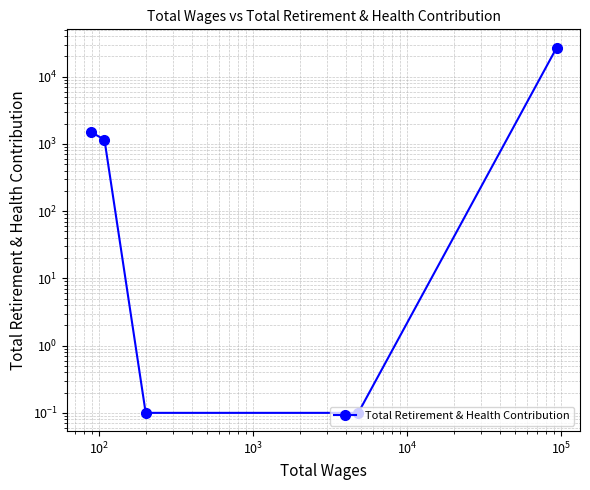

What is the value of the 3rd point from the left?

0.1